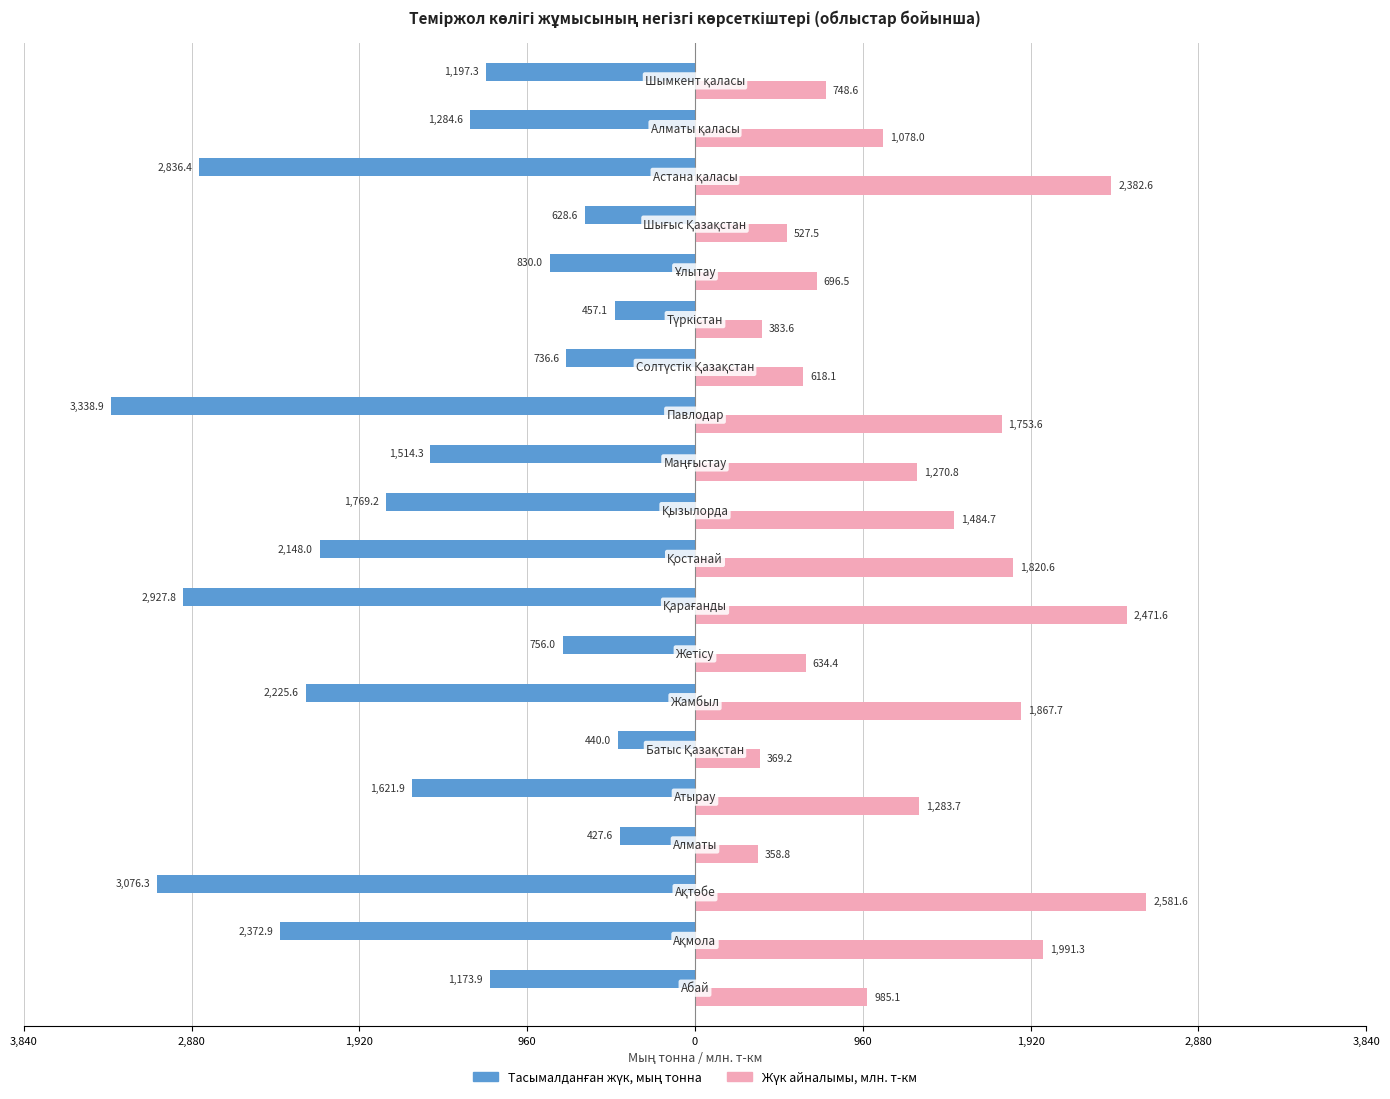

What is the sum of all Тасымалданған жүк, мың тонна values?

-31763.0